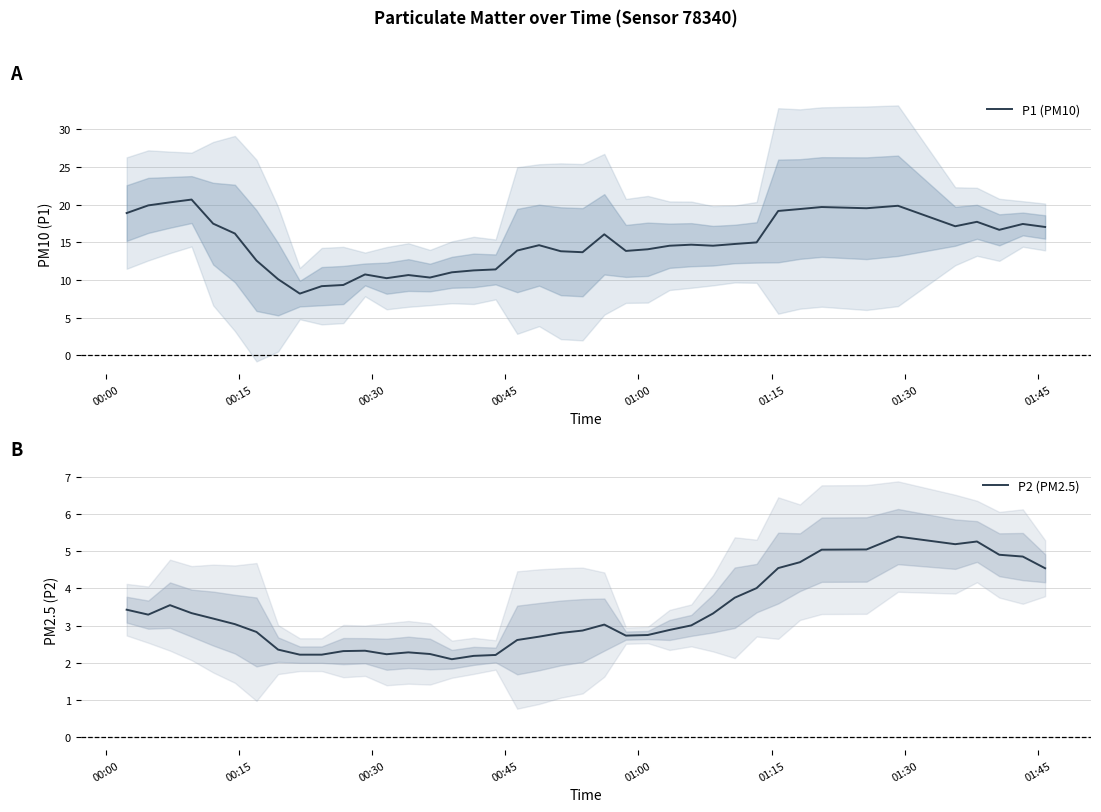

What is the minimum value for P1 (PM10)?

8.2